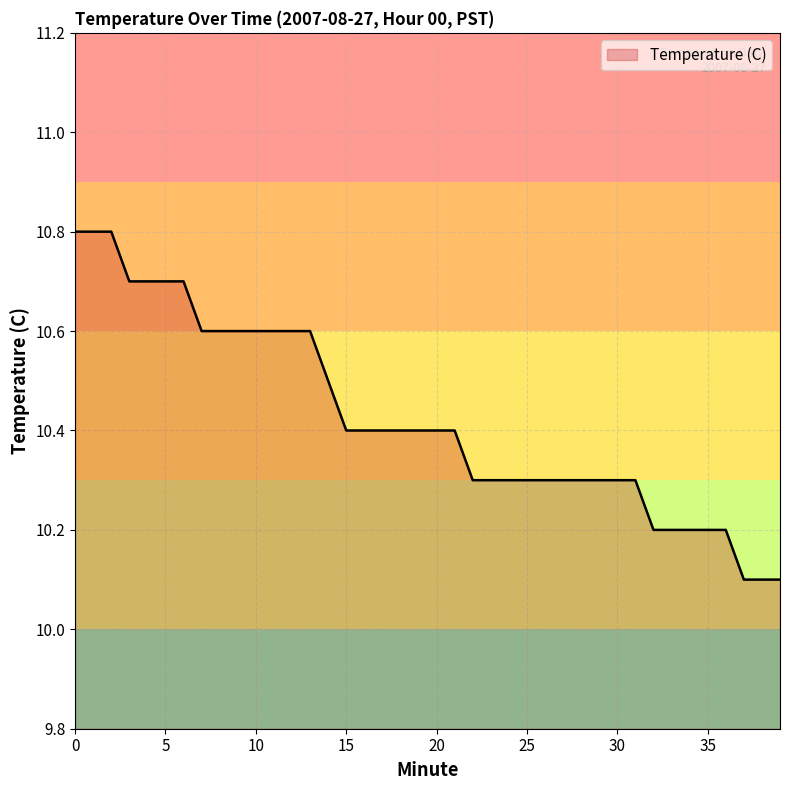

What is the smallest value displayed?

10.1